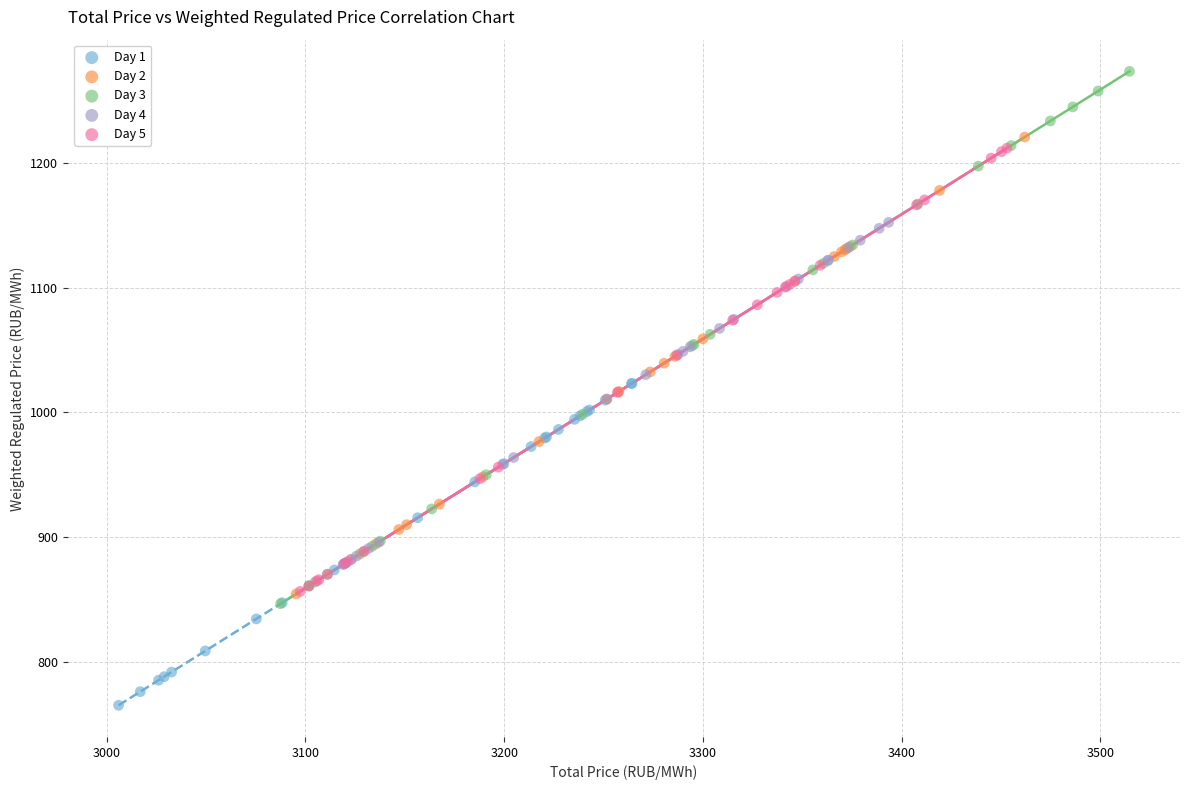

Which series reaches the maximum Y coordinate?

Day 3